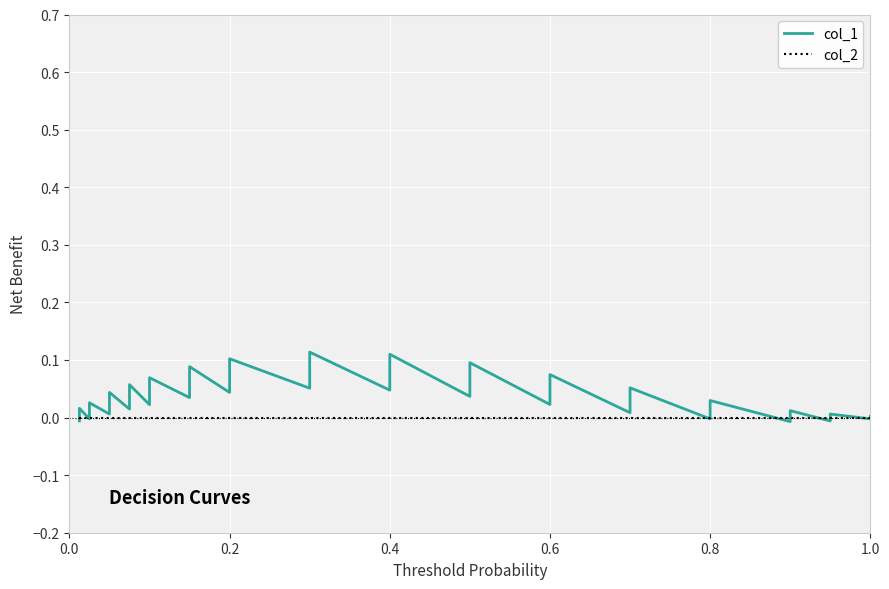

How many data points does each series have?

32